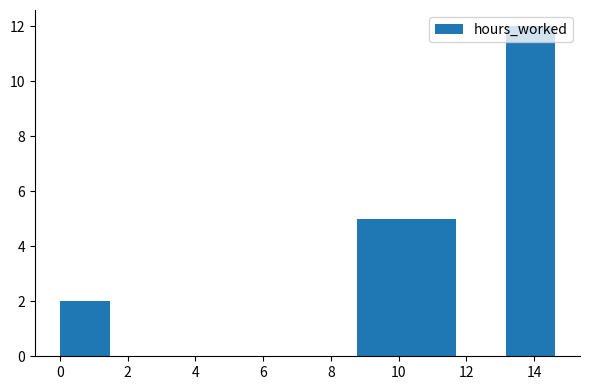

How tall is the bar that spans 8.8 to 10.2 on the x-axis? Neither the bar edges nor the heights are printed on the chart, so give them approximately, as read against the axes.

5